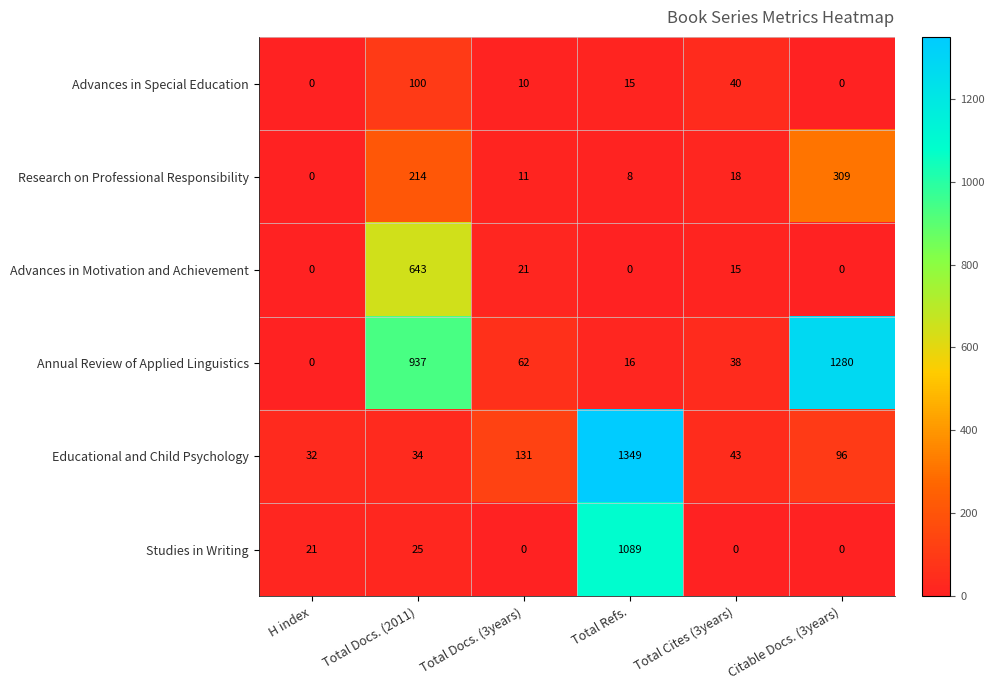

What value does the Advances in Special Education series have at Total Cites (3years)?

40